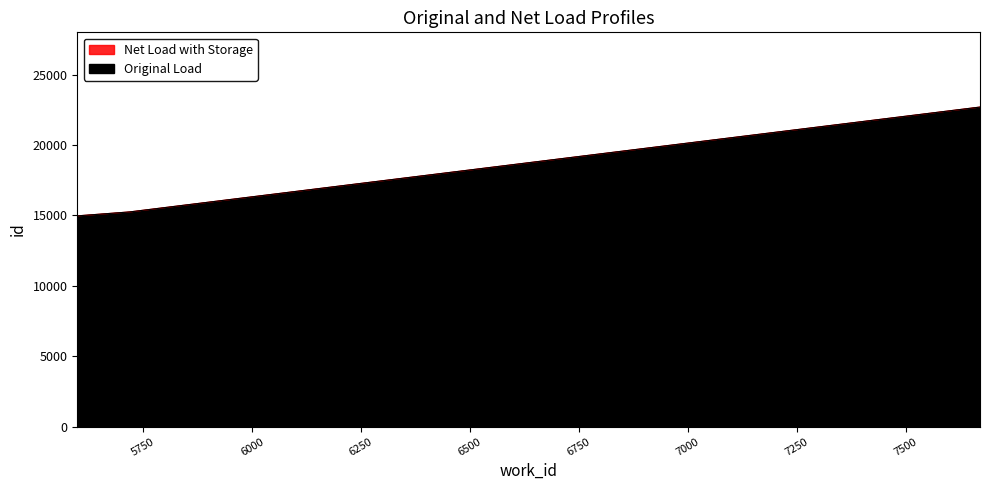

How many data points does each series have?

3